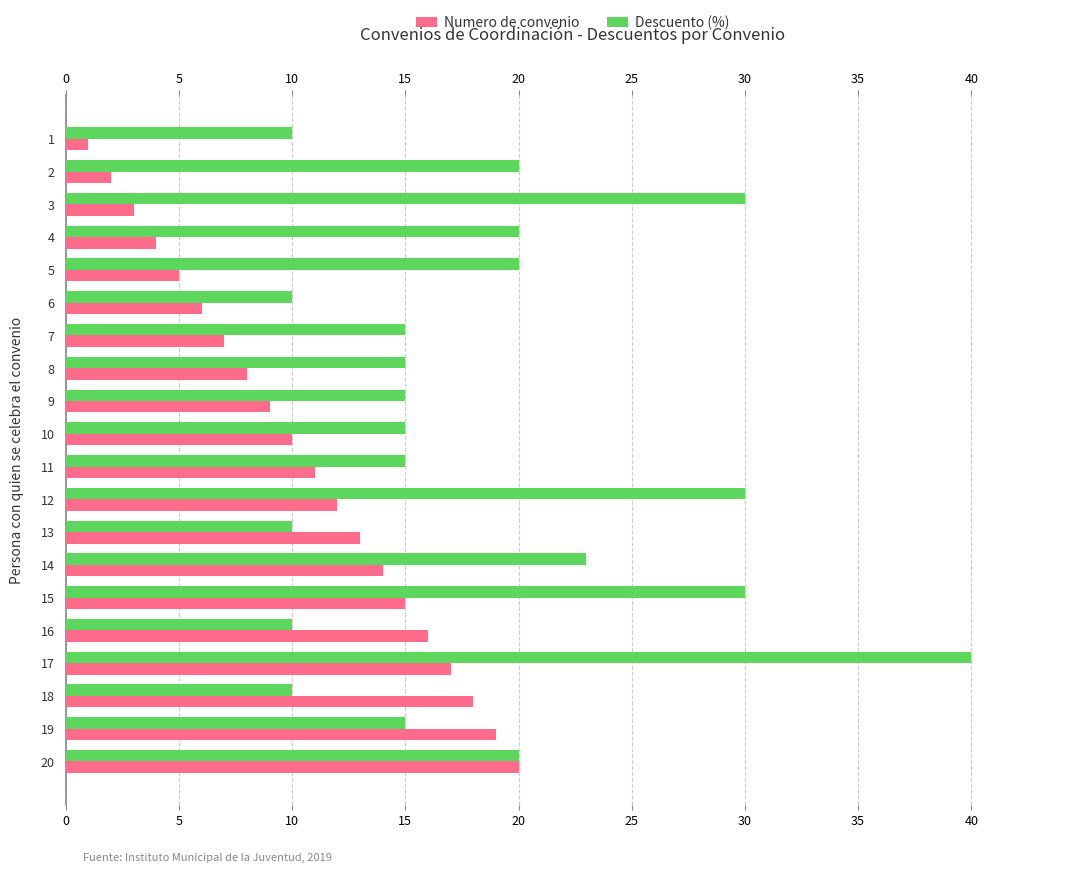

Which series has the largest range (max minus min)?

Descuento (%)